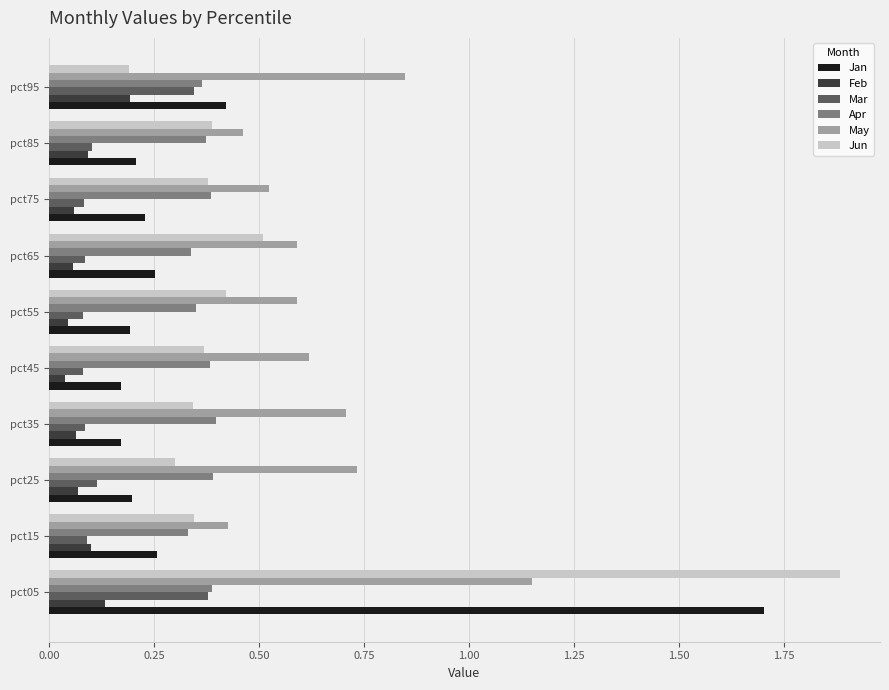

Count the Jan values in the range 0 to 1.

9